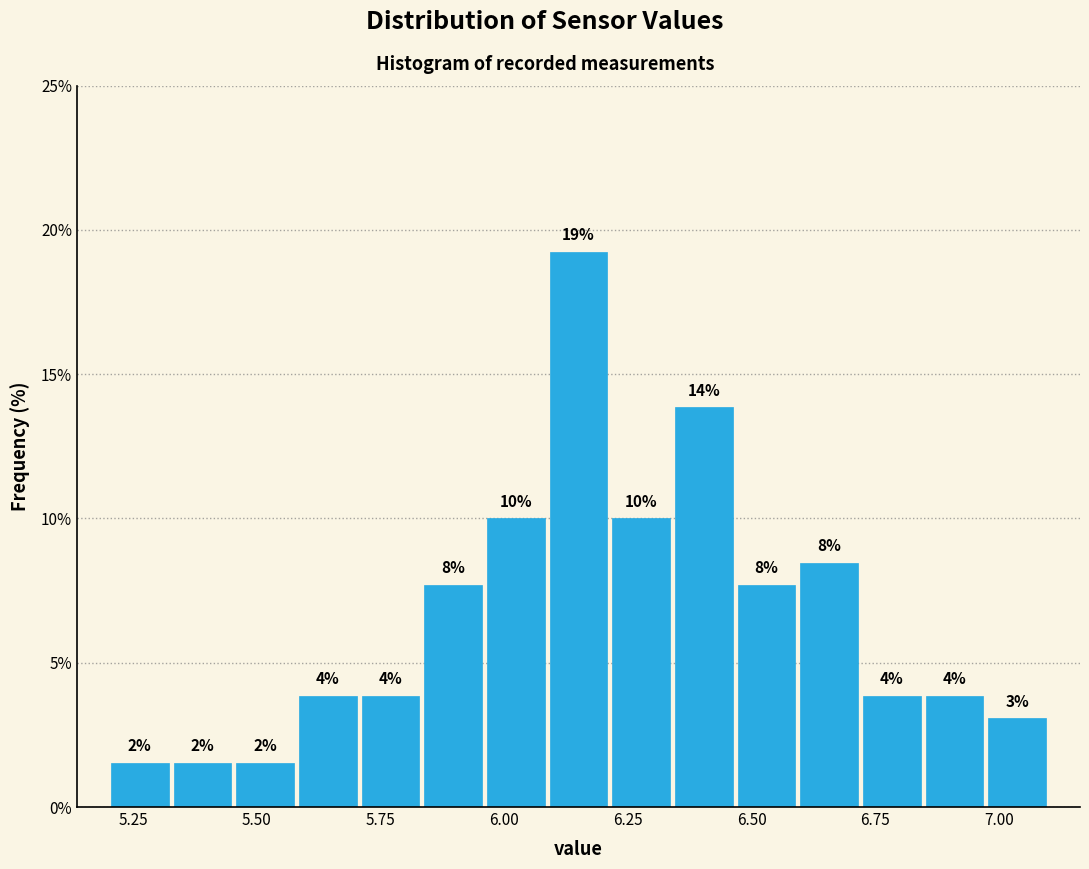

Around what value on the x-axis is the tallest bar? Give the approximate position of its centre, as read against the axis.

6.15